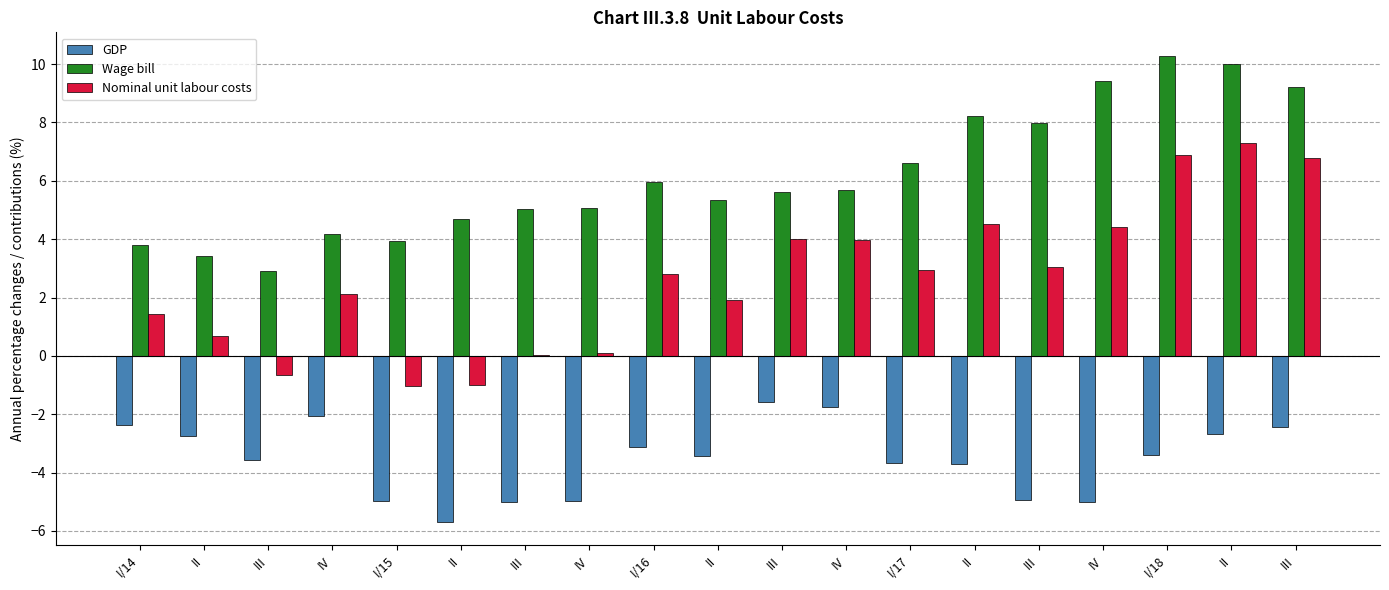

Are the bars grouped side by side (vs. stacked)?

Yes